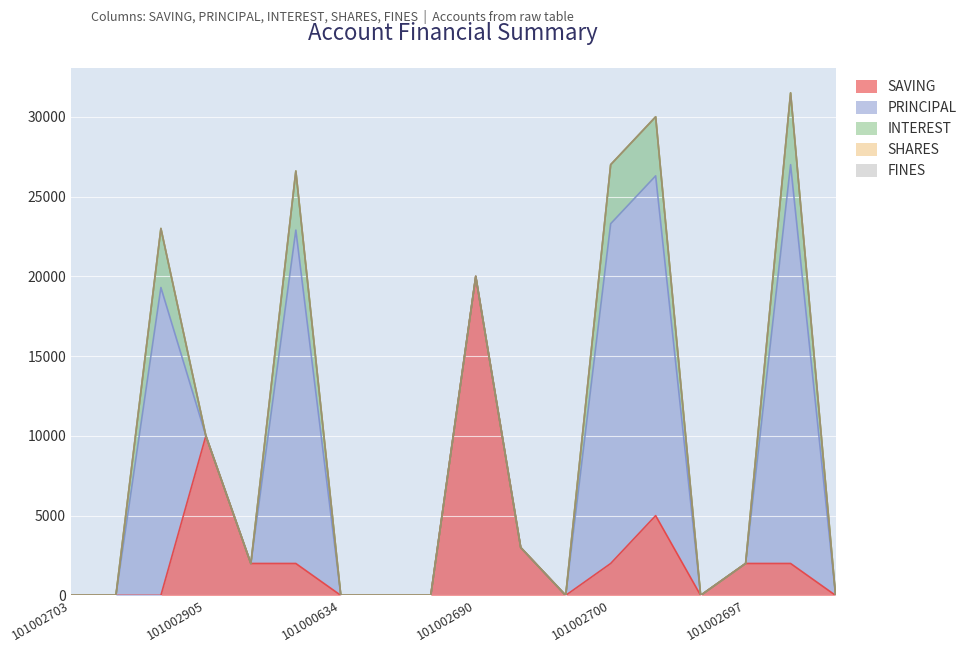

List the series in order of their peak value, lowest first.

SHARES, FINES, INTEREST, SAVING, PRINCIPAL